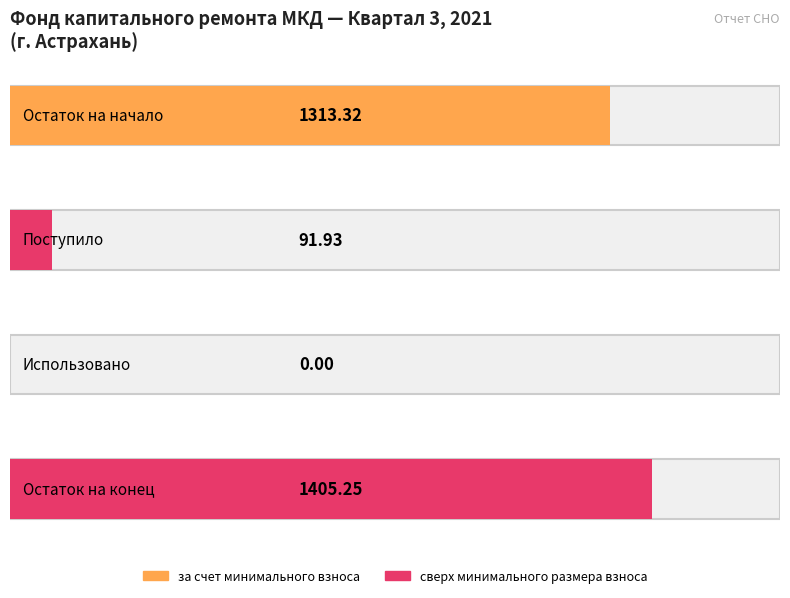

Rank the categories by за счет минимального взноса value from highest to lowest.

Остаток на конец, Остаток на начало, Поступило, Использовано